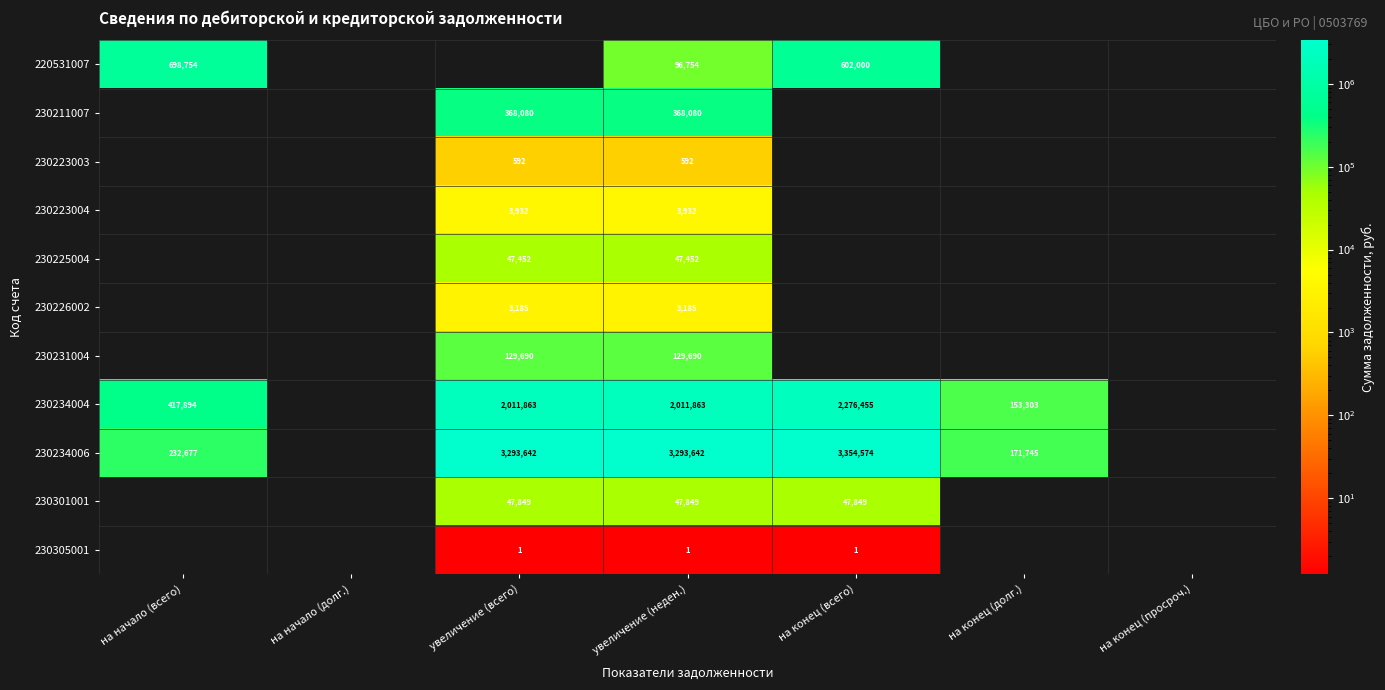

Which label corresponds to the largest value in the chart?

на конец (всего)